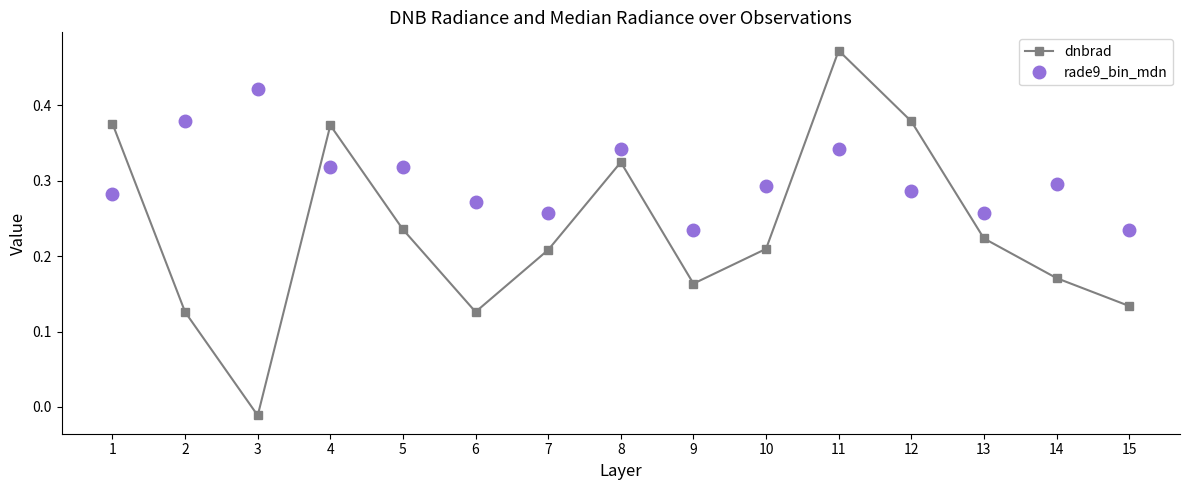

Rank the series by their average value, from highest to lowest.

rade9_bin_mdn, dnbrad